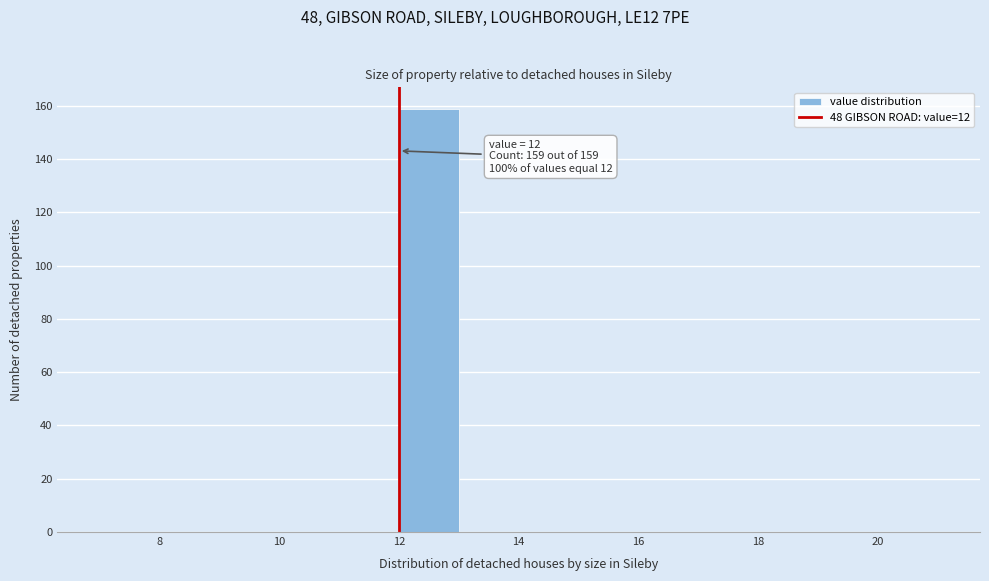

Over which range of the x-axis is the bar tallest?

12 to 13